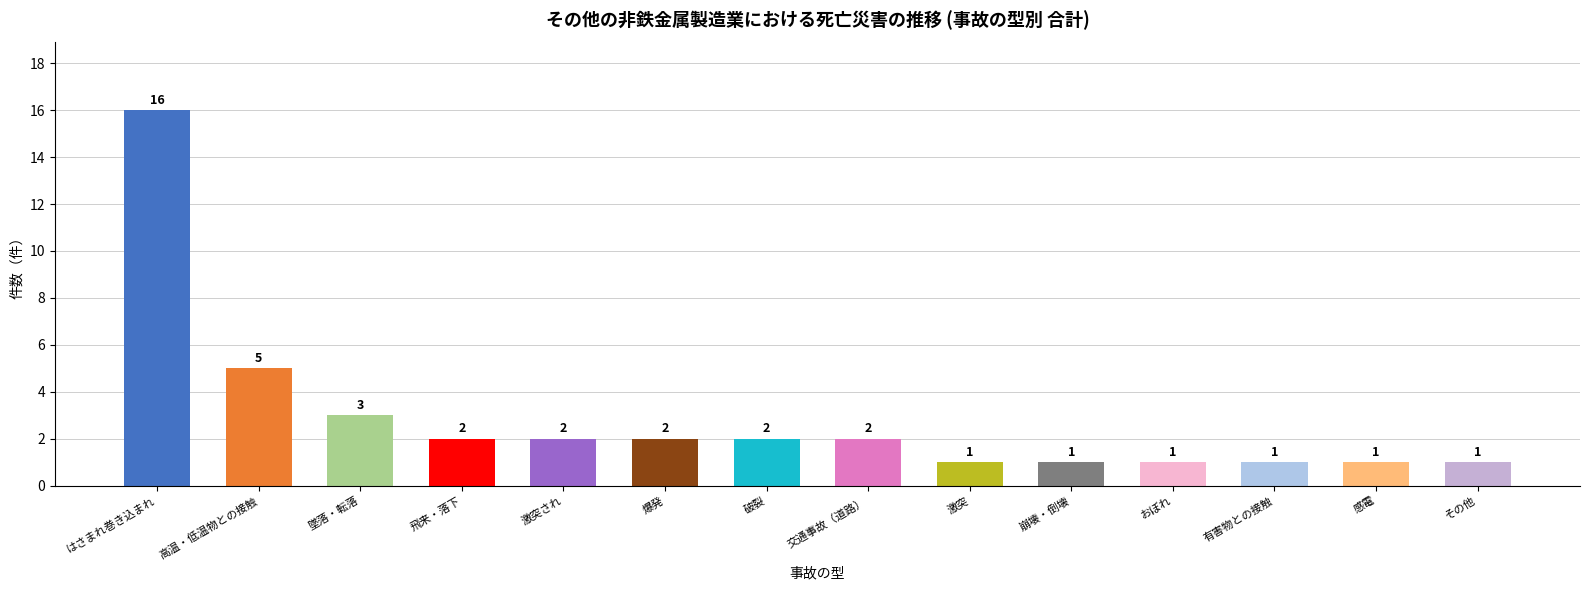

Reading left to right, what are all the values shown in this chart?

16	5	3	2	2	2	2	2	1	1	1	1	1	1